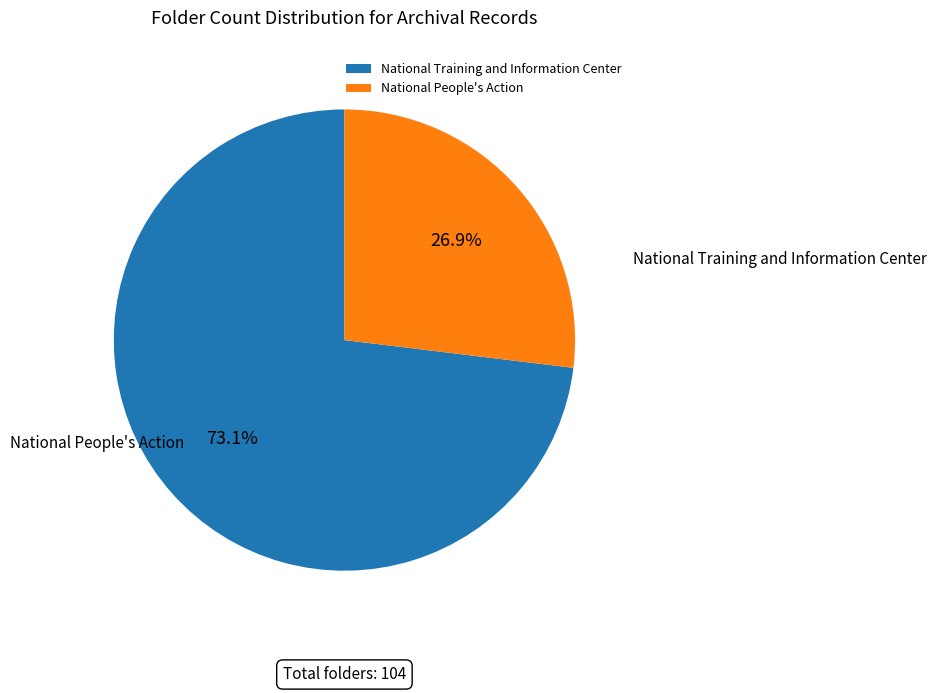

The National People's Action slice represents 38% of the pie. True or false?

False